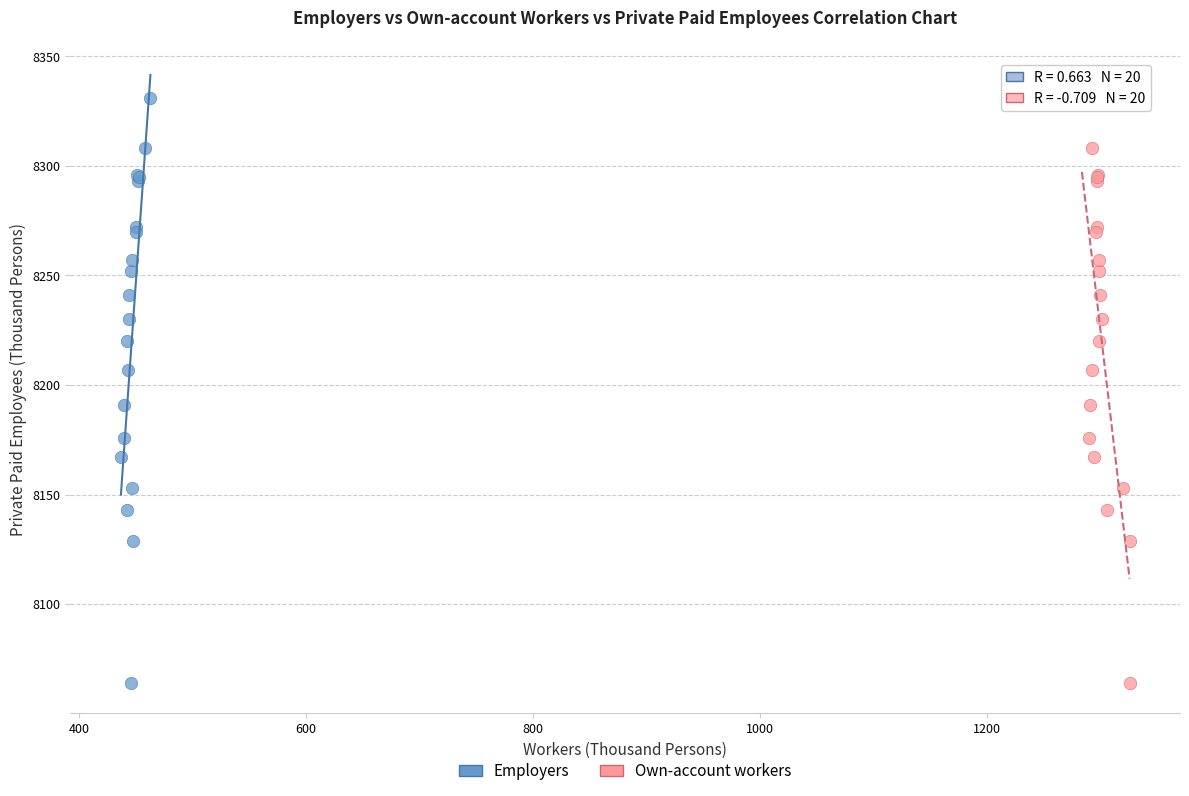

What are all the series names shown in the legend?

Employers, Own-account workers